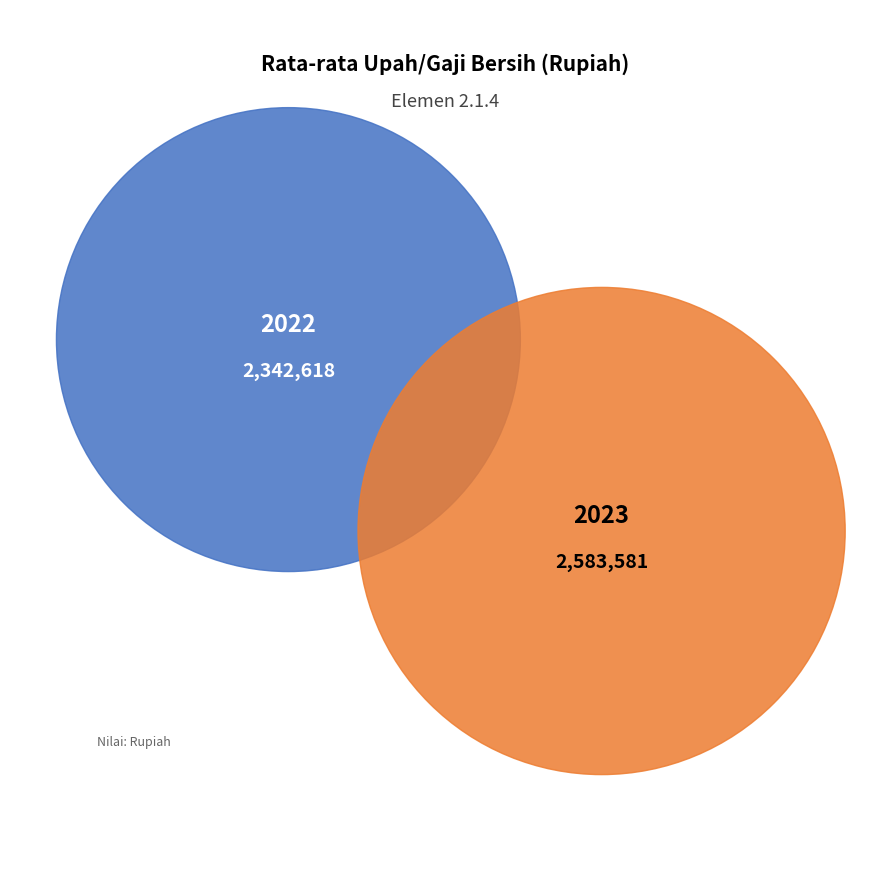

What percentage is NOT represented by 2023?

47.6%